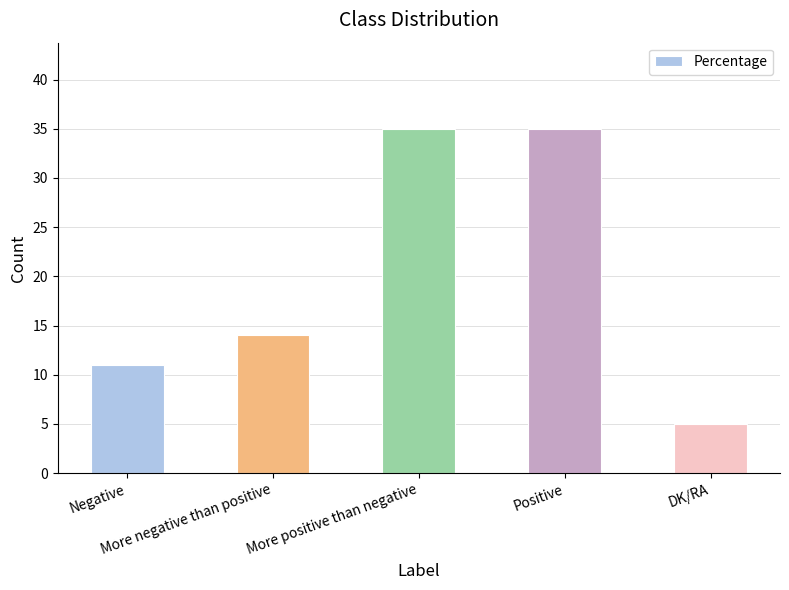

Count the values in the range 11 to 35.

4